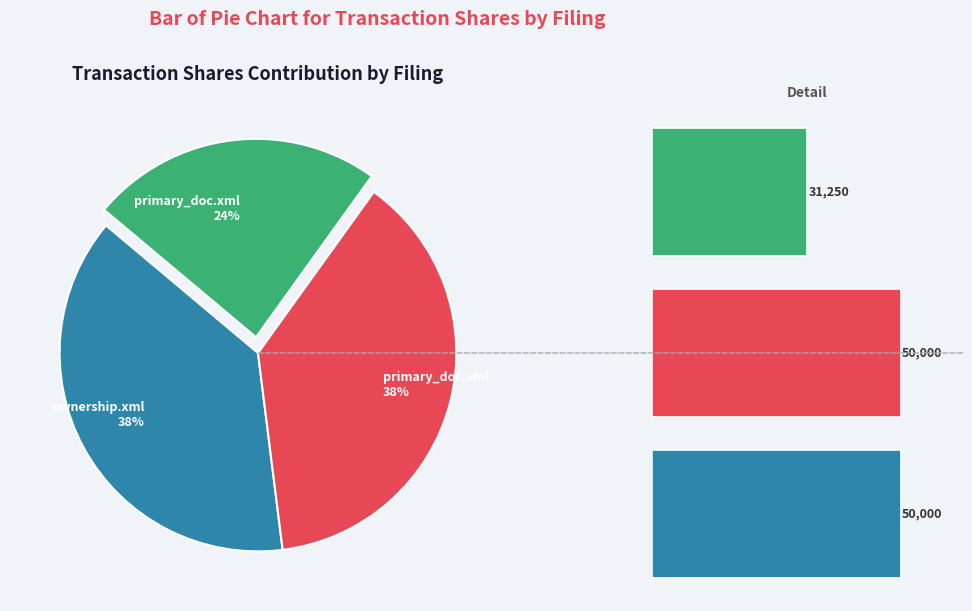

To the nearest percent, what portion does 2022 Filing represent?

38%